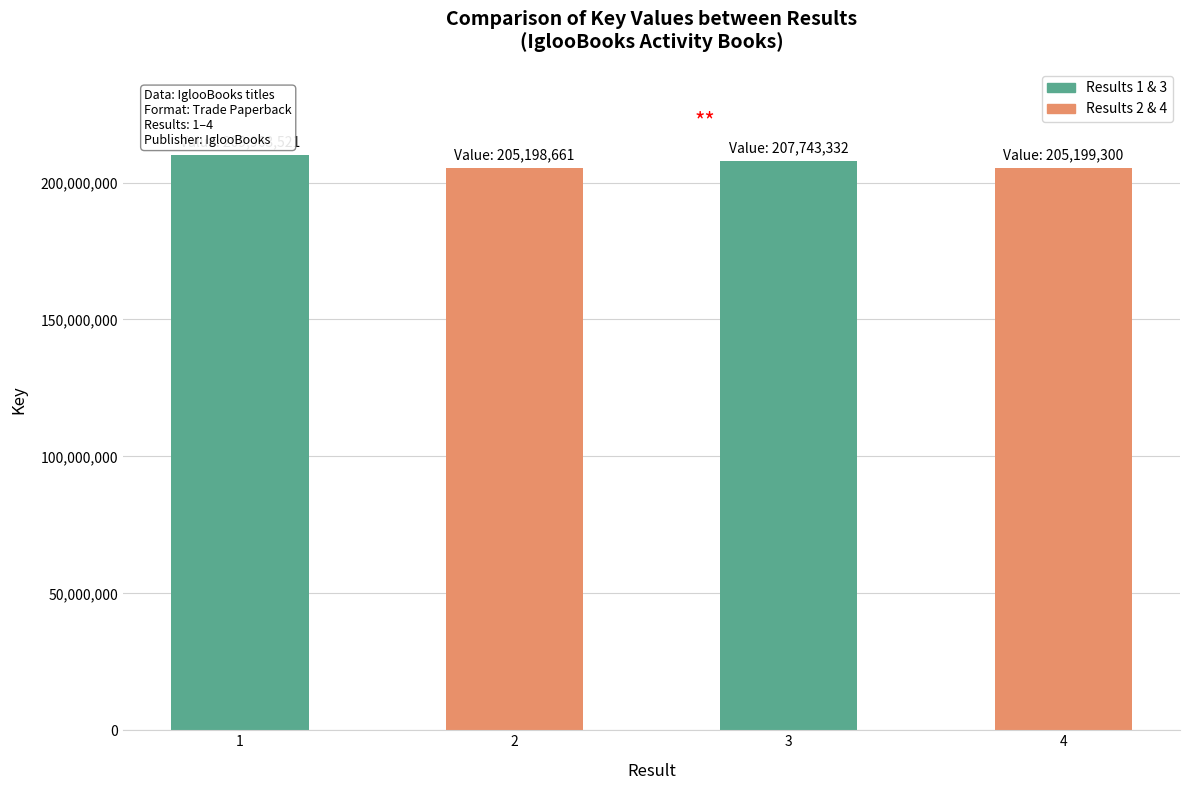

What is the minimum value shown in the chart?

205198661